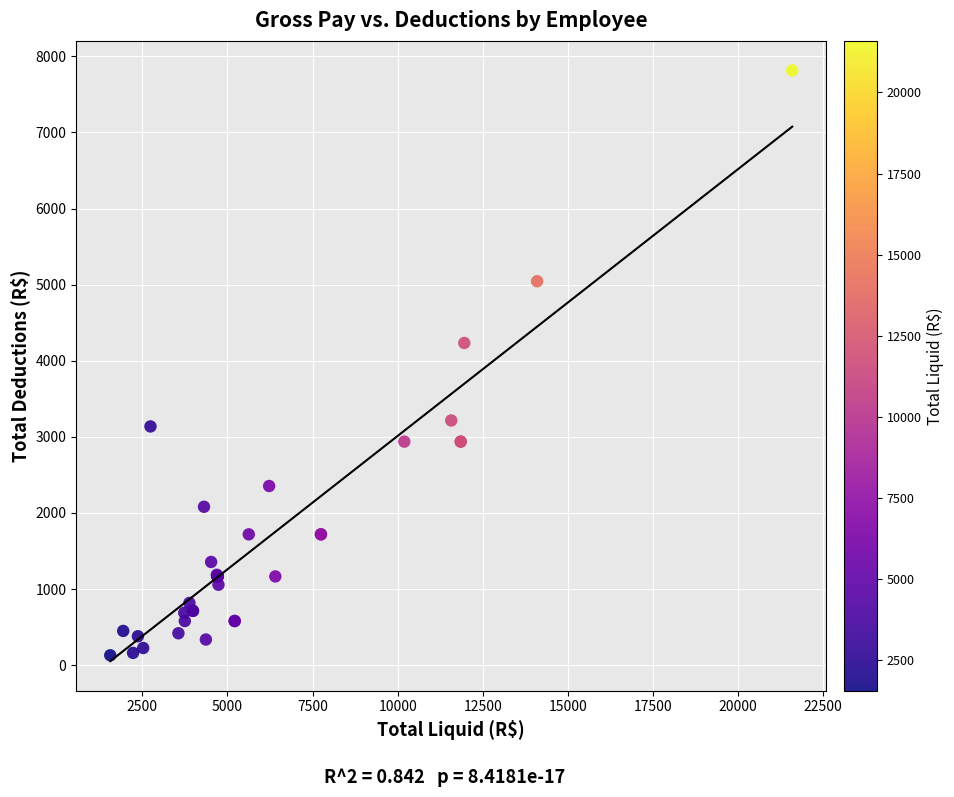

What Y value in the scatter plot is closest to 3972?

4233.4